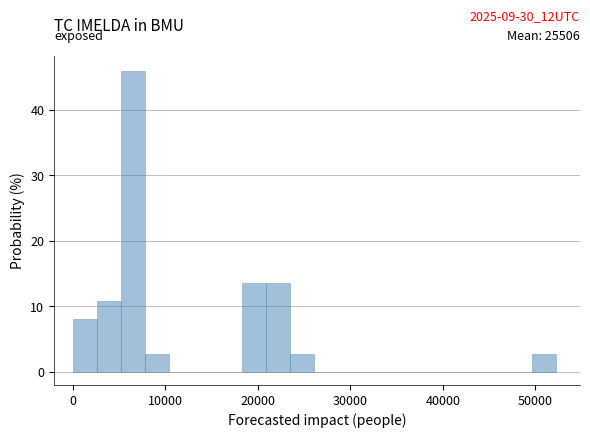

Read against the x-axis, roughly where is the centre of the tallest bar?

7000